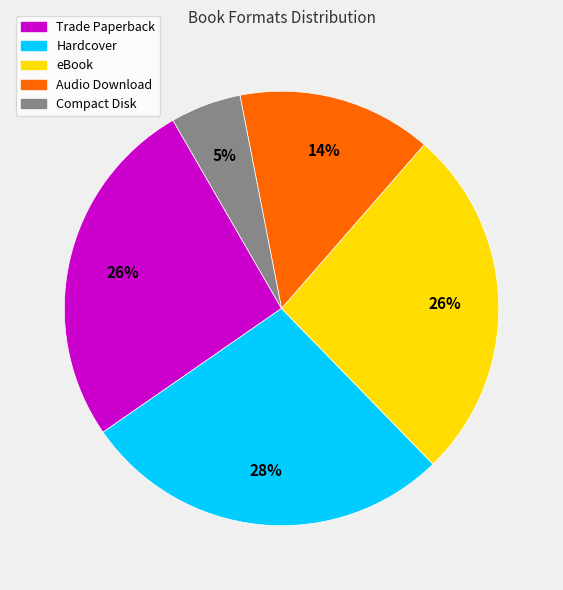

To the nearest percent, what is the average slice percentage?

20%